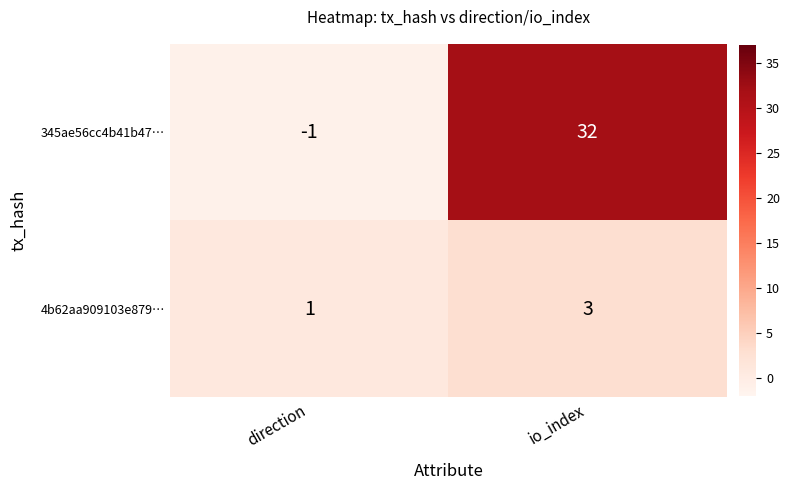

Rank the series by their average value, from highest to lowest.

345ae56cc4b41b47…, 4b62aa909103e879…